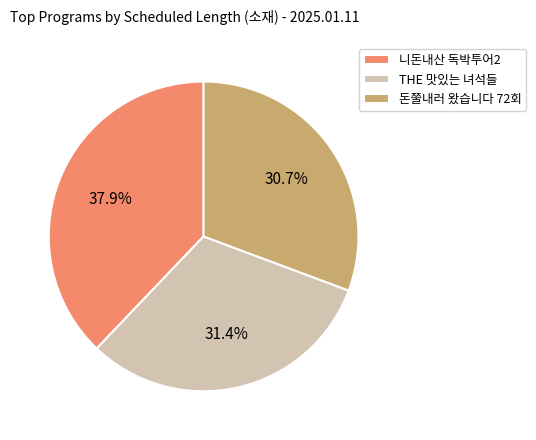

Which has a higher value, 돈쭐내러 왔습니다 72회 or 니돈내산 독박투어2?

니돈내산 독박투어2